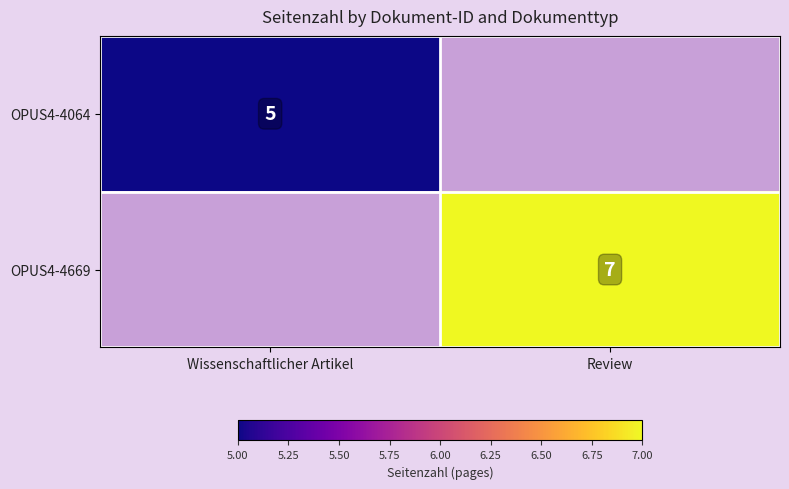

At which category does the chart reach its minimum across all series?

Wissenschaftlicher Artikel